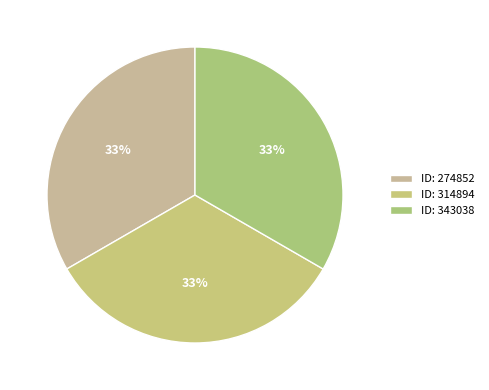

Count the number of slices in the pie.

3